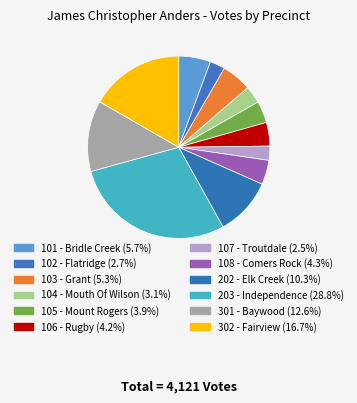

What is the largest slice in the pie chart?

203 - Independence